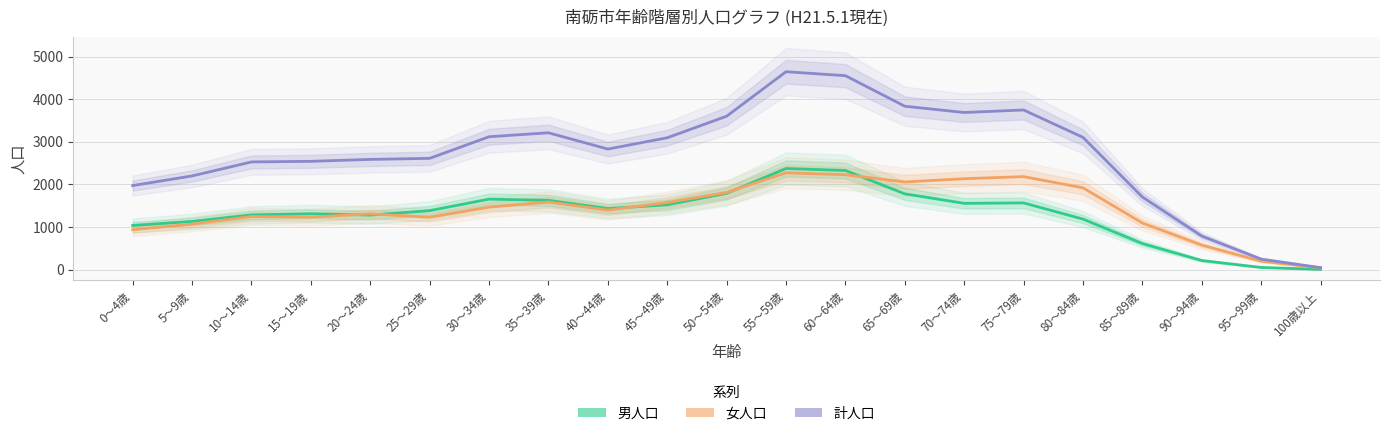

Reading left to right, extract all data points from this chart.

男人口: 0～4歳=1035	5～9歳=1130	10～14歳=1282	15～19歳=1310	20～24歳=1278	25～29歳=1383	30～34歳=1652	35～39歳=1625	40～44歳=1432	45～49歳=1519	50～54歳=1789	55～59歳=2372	60～64歳=2325	65～69歳=1777	70～74歳=1554	75～79歳=1564	80～84歳=1184	85～89歳=610	90～94歳=212	95～99歳=49	100歳以上=5
女人口: 0～4歳=936	5～9歳=1067	10～14歳=1244	15～19歳=1230	20～24歳=1307	25～29歳=1227	30～34歳=1465	35～39歳=1585	40～44歳=1396	45～49歳=1574	50～54歳=1810	55～59歳=2271	60～64歳=2225	65～69歳=2056	70～74歳=2132	75～79歳=2181	80～84歳=1918	85～89歳=1092	90～94歳=574	95～99歳=196	100歳以上=40
計人口: 0～4歳=1971	5～9歳=2197	10～14歳=2526	15～19歳=2540	20～24歳=2585	25～29歳=2610	30～34歳=3117	35～39歳=3210	40～44歳=2828	45～49歳=3093	50～54歳=3599	55～59歳=4643	60～64歳=4550	65～69歳=3833	70～74歳=3686	75～79歳=3745	80～84歳=3102	85～89歳=1702	90～94歳=786	95～99歳=245	100歳以上=45